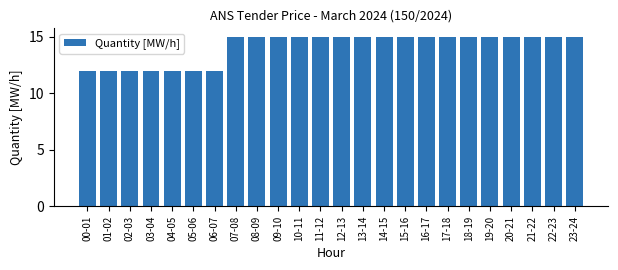

Reading left to right, transcribe all the data shown in this chart.

00-01=12	01-02=12	02-03=12	03-04=12	04-05=12	05-06=12	06-07=12	07-08=15	08-09=15	09-10=15	10-11=15	11-12=15	12-13=15	13-14=15	14-15=15	15-16=15	16-17=15	17-18=15	18-19=15	19-20=15	20-21=15	21-22=15	22-23=15	23-24=15